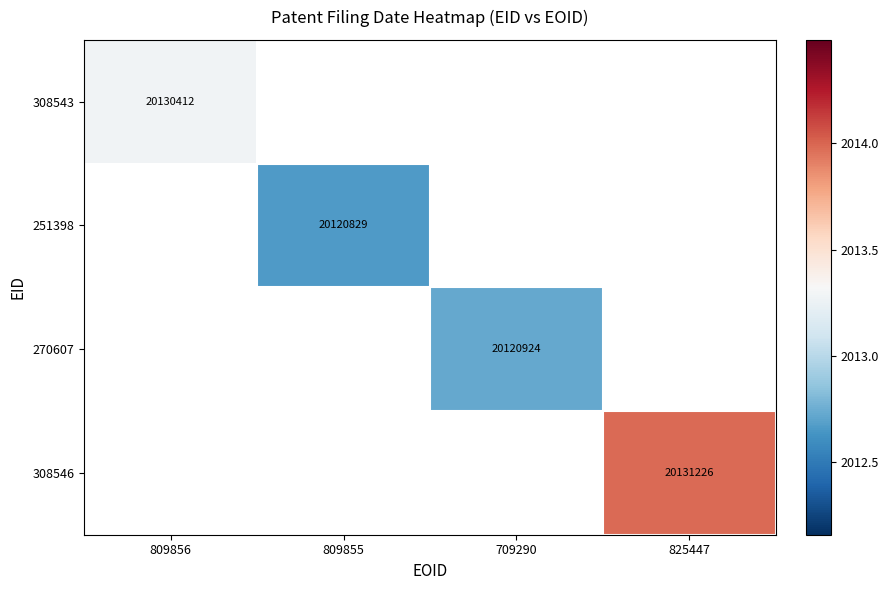

How many categories are shown in the chart?

4